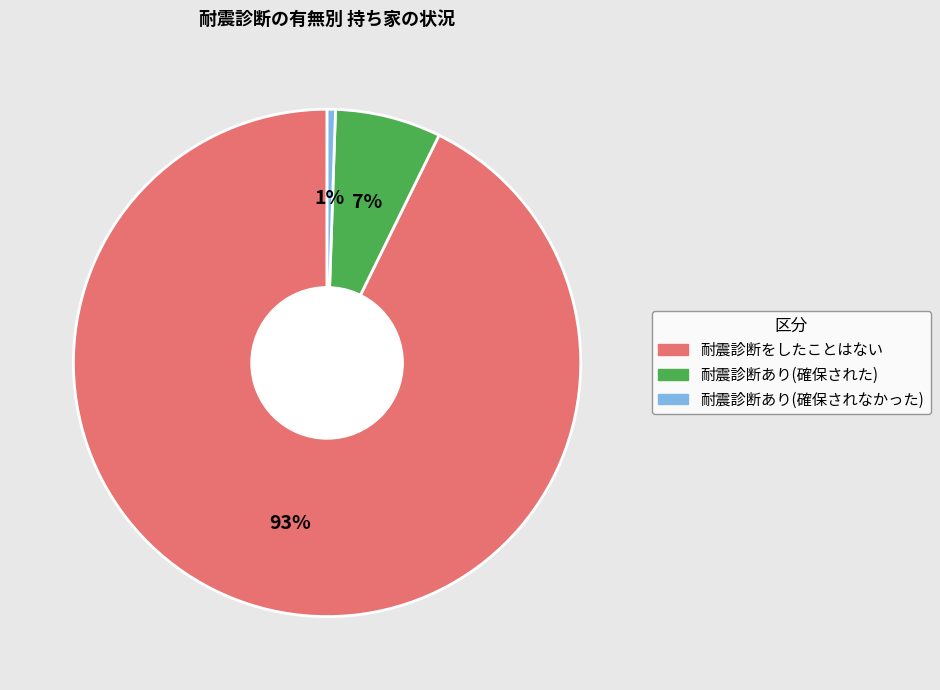

Does any single category account for the majority?

Yes